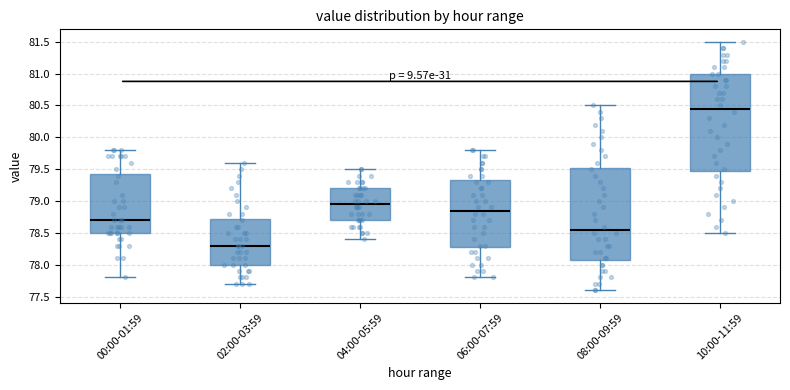

Reading left to right, read every box against the y-axis: the position of its median line, the range the box covers, and the ends of its whiskers. The values are not printed on the chart, so give them approximately, as read against the axis.

00:00-01:59: median 78.70, box 78.50 to 79.45, whiskers 77.80 to 79.80
02:00-03:59: median 78.30, box 78.00 to 78.75, whiskers 77.70 to 79.60
04:00-05:59: median 78.95, box 78.70 to 79.20, whiskers 78.40 to 79.50
06:00-07:59: median 78.85, box 78.30 to 79.35, whiskers 77.80 to 79.80
08:00-09:59: median 78.55, box 78.10 to 79.55, whiskers 77.60 to 80.50
10:00-11:59: median 80.45, box 79.50 to 81.00, whiskers 78.50 to 81.50